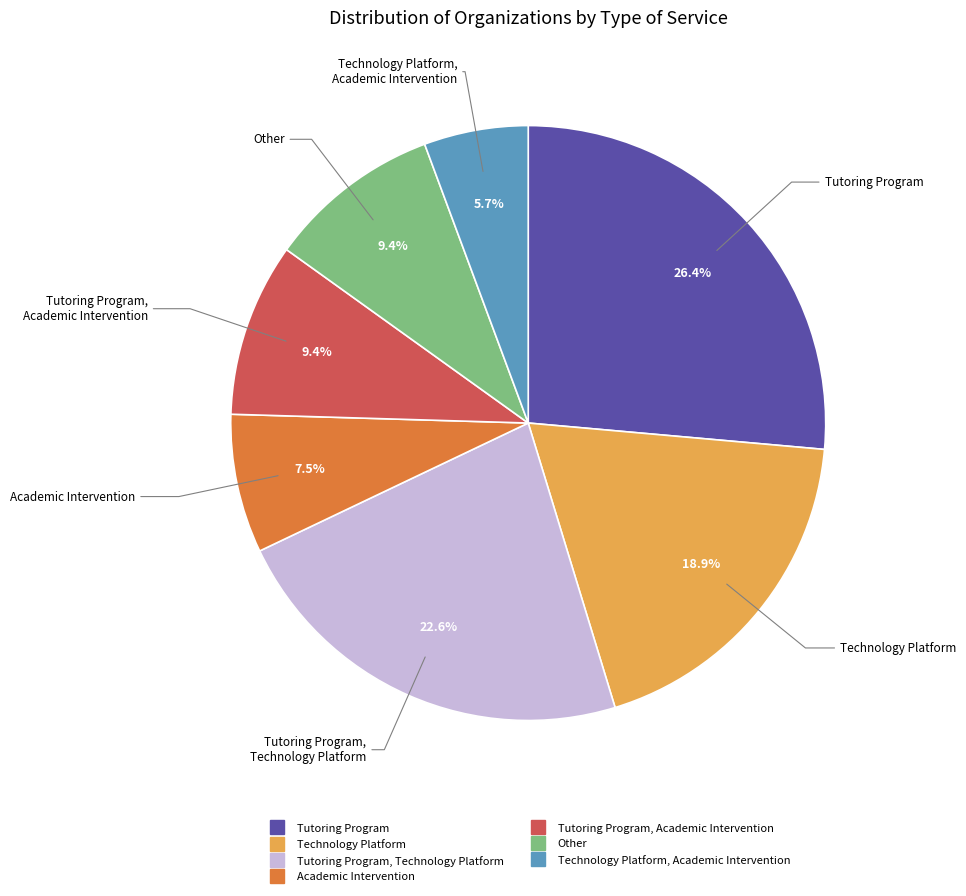

Is there any slice that represents more than half of the pie?

No